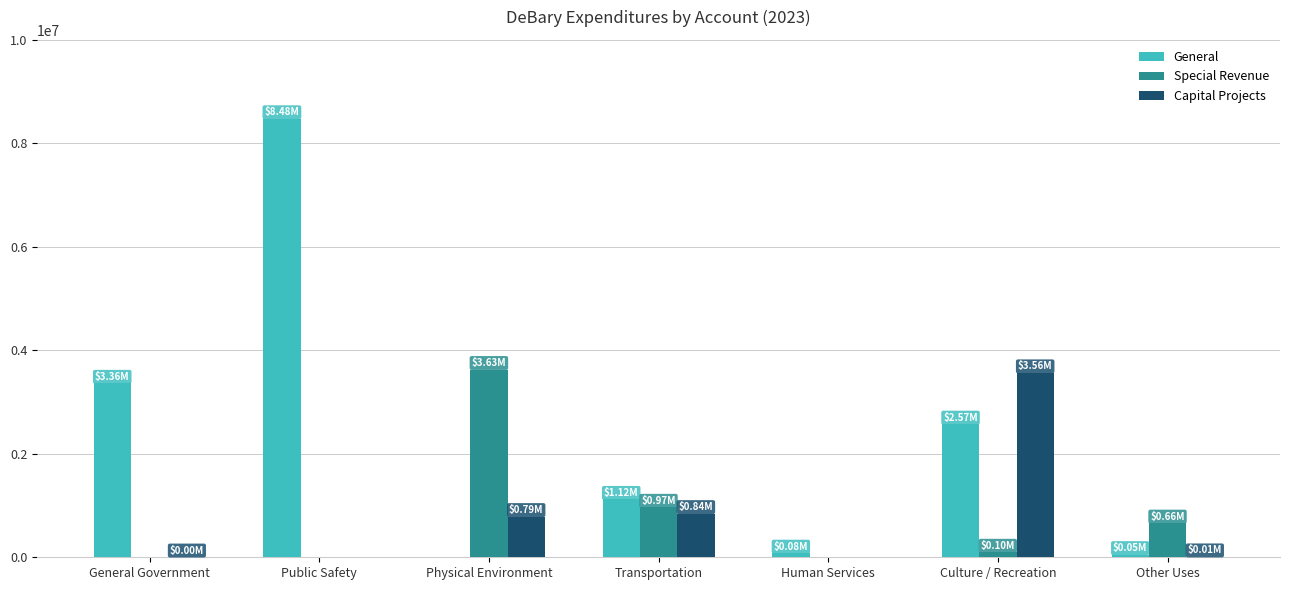

What is the sum of the Capital Projects values at General Government and Culture / Recreation?

3567696